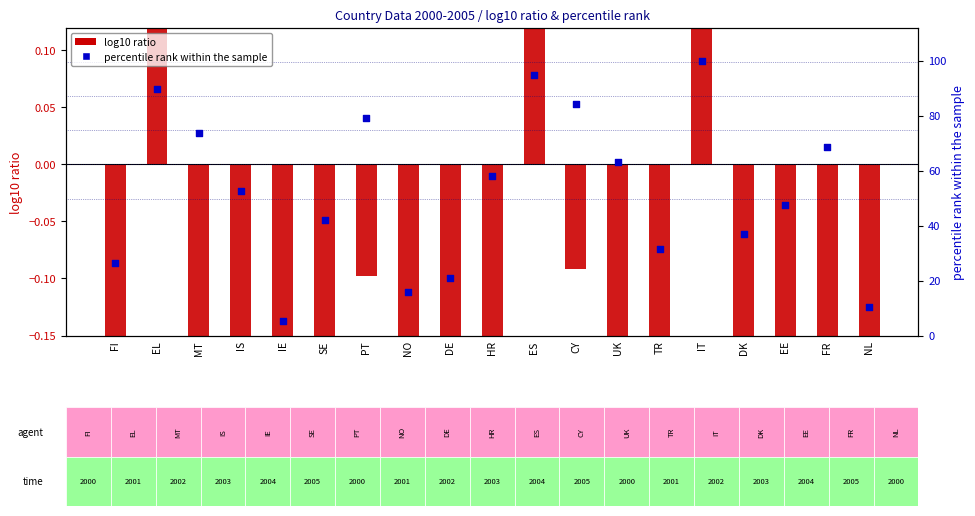

Which series has the widest spread of Y values?

2005 (percentile rank)